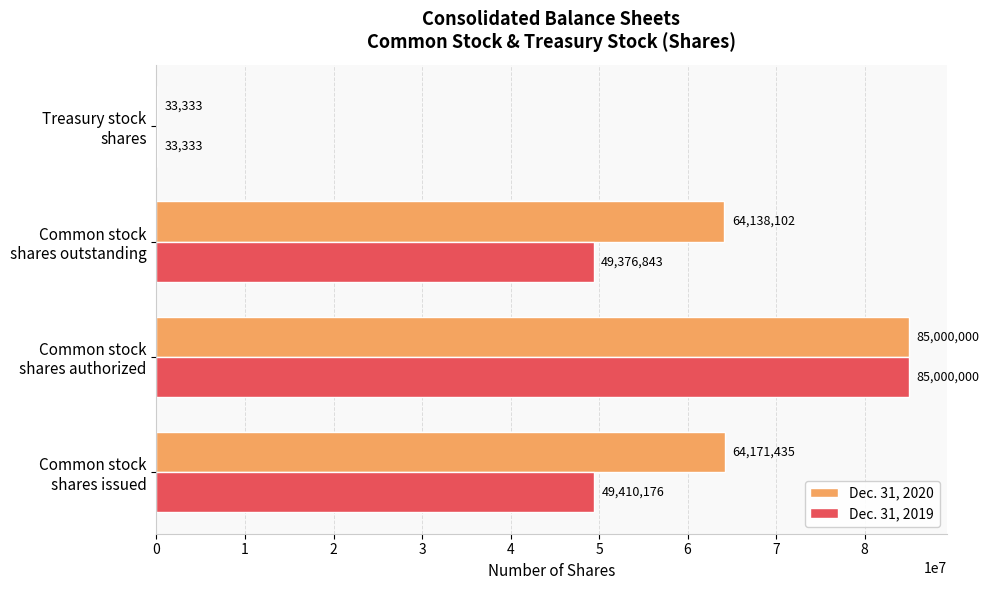

Which series has the largest total across all categories?

Dec. 31, 2020